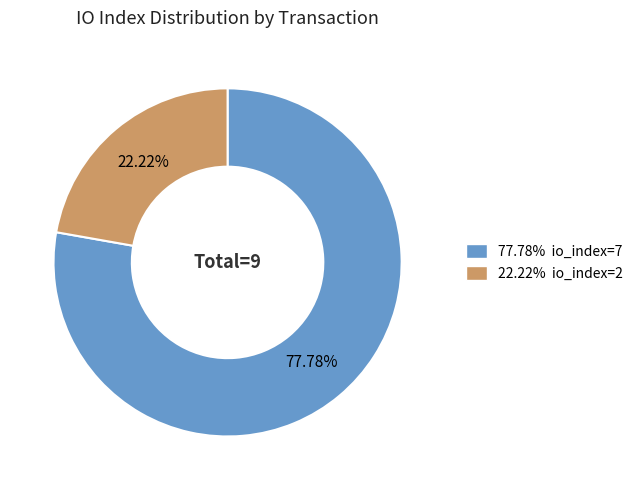

Does any single category account for the majority?

Yes